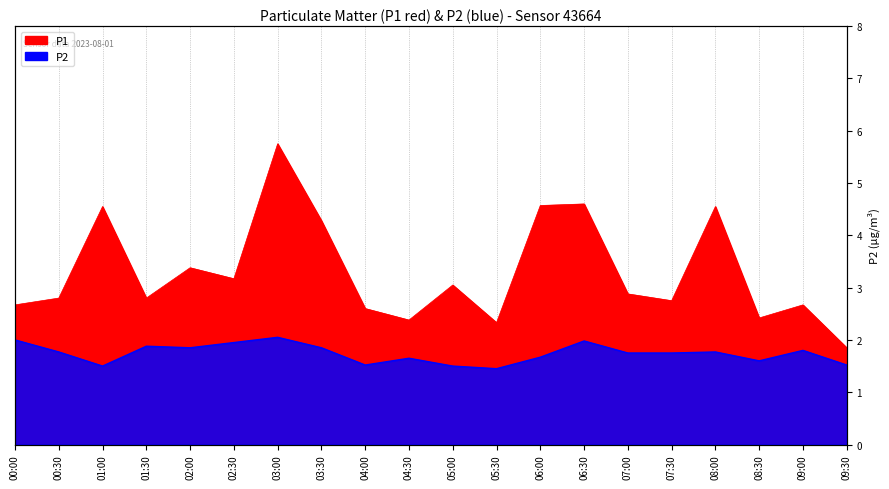

Which series has the largest range (max minus min)?

P1